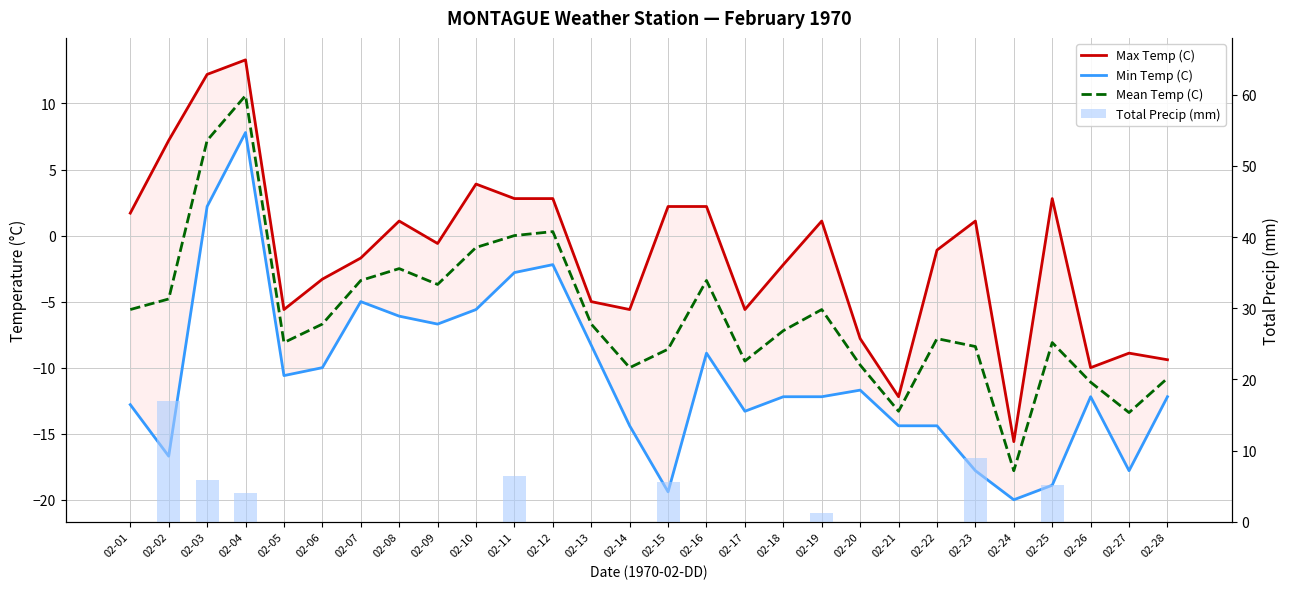

List the series in order of their overall mean, highest first.

Total Precip (mm), Max Temp (C), Mean Temp (C), Min Temp (C)